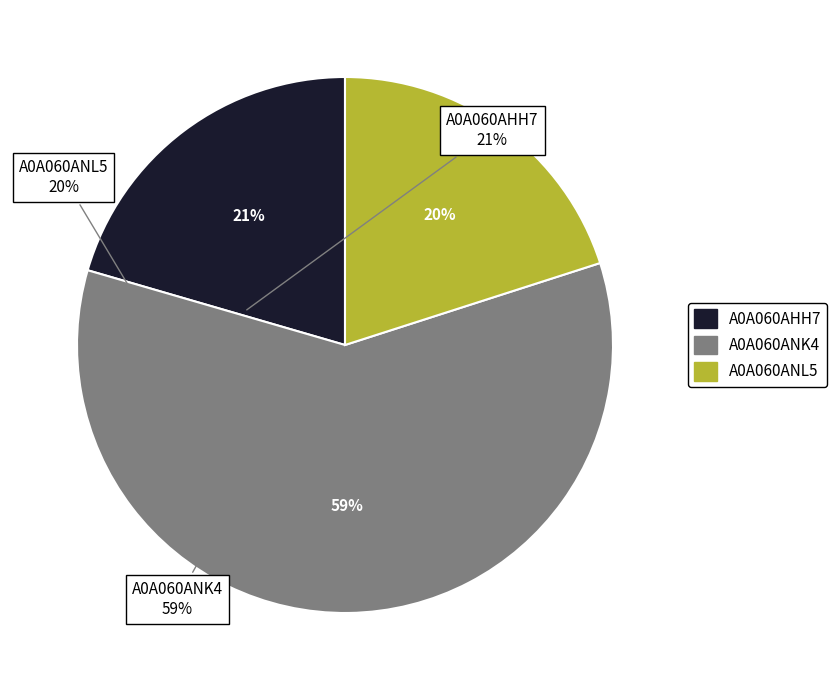

The A0A060ANL5 slice represents 13% of the pie. True or false?

False